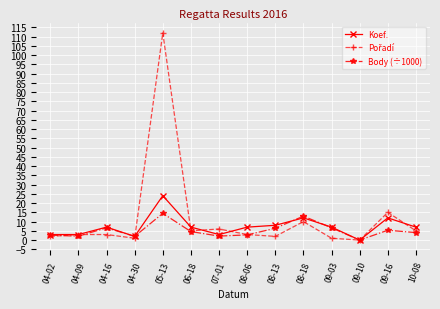

At which category is the sum across all series the highest?

05-13